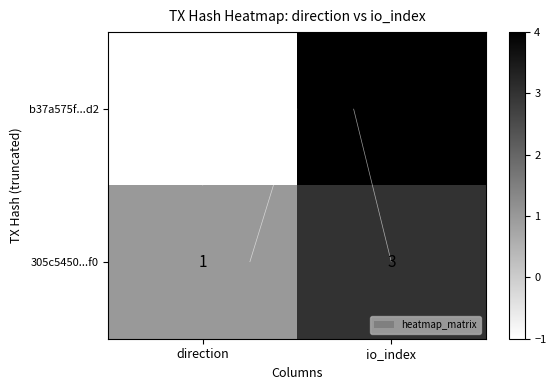

How many data points in 305c5450...f0 are less than 3?

1